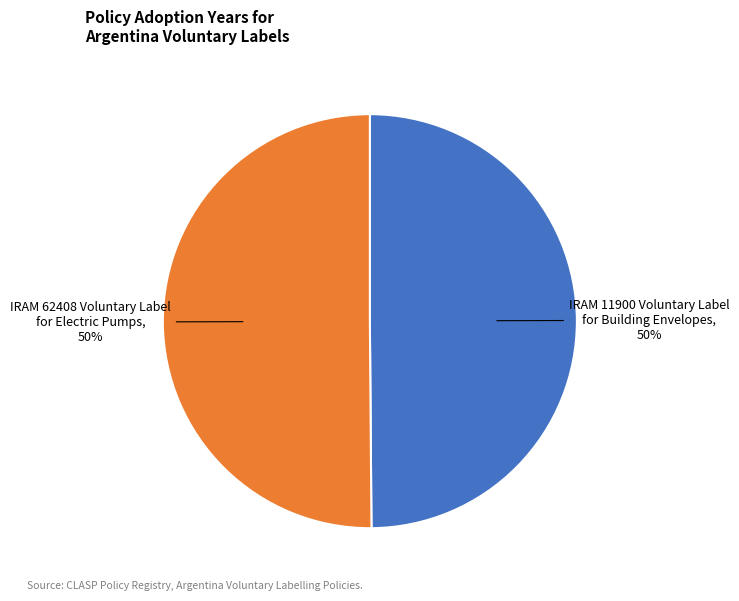

Approximately how many times larger is the value at IRAM 11900 Voluntary Label for Building Envelopes compared to IRAM 62408 Voluntary Label for Electric Pumps?

1.0